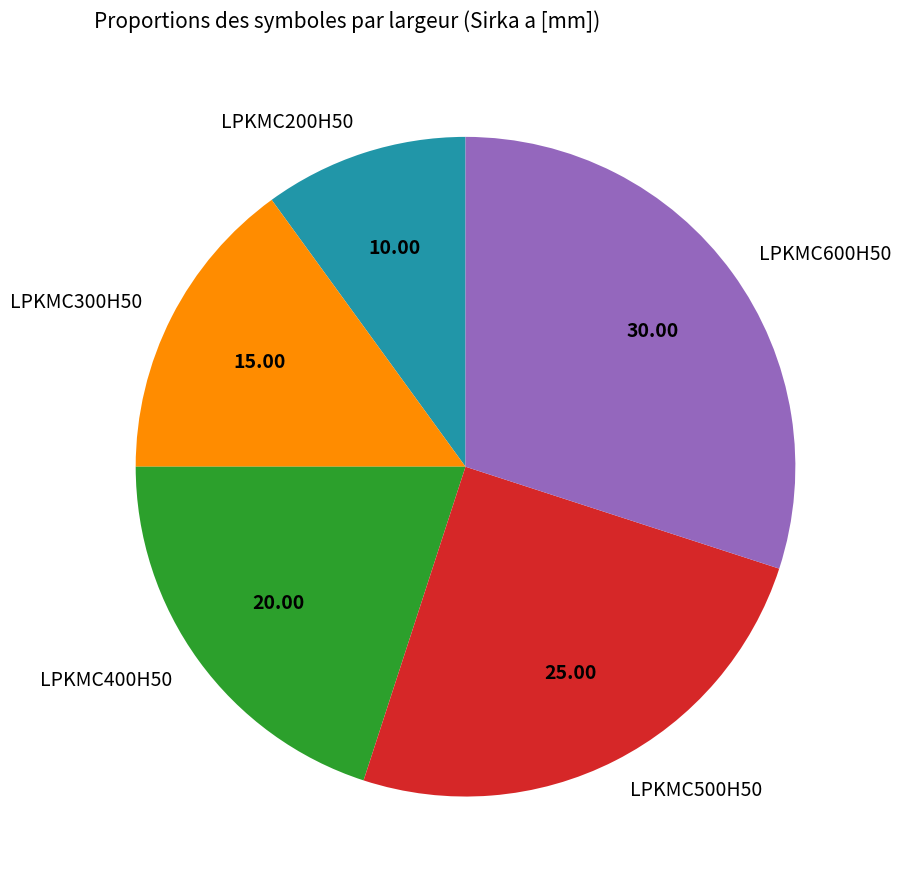

Does any single category account for the majority?

No